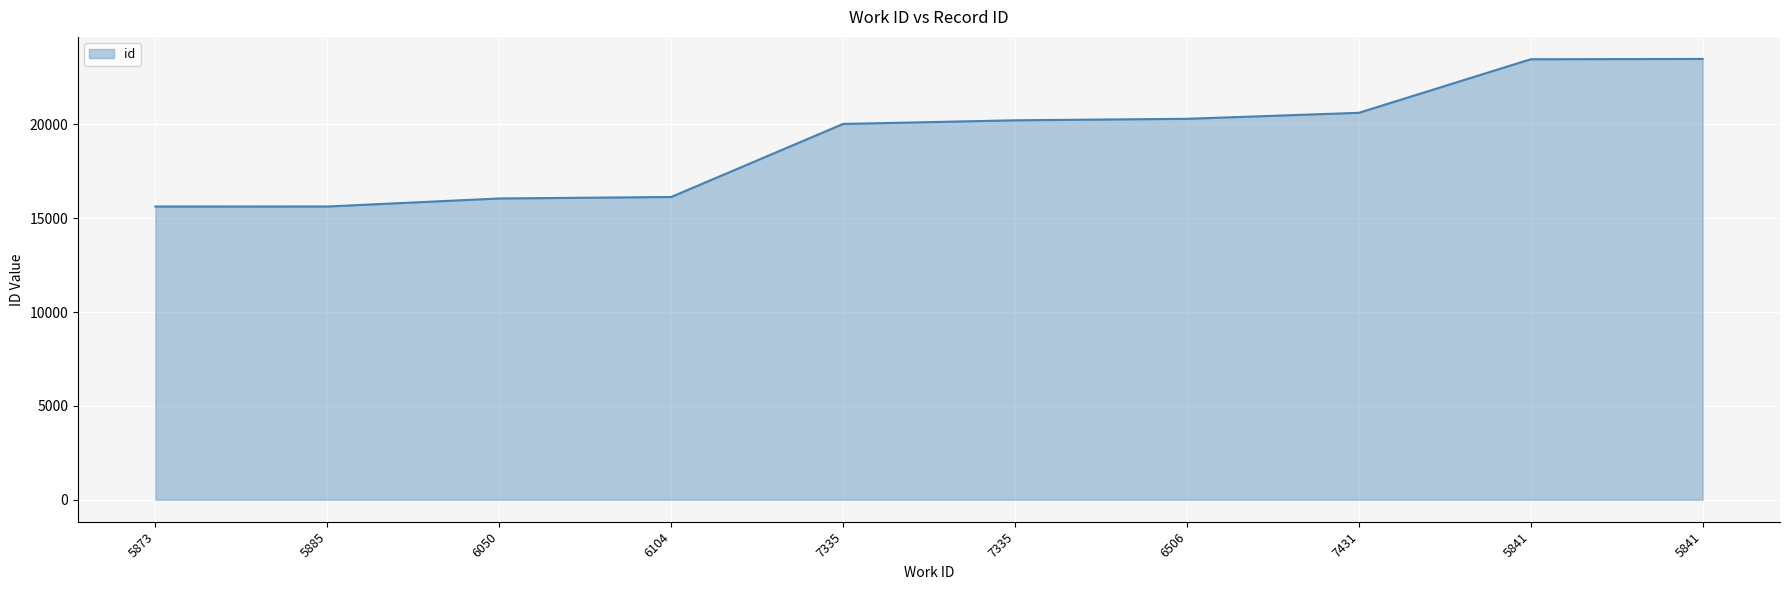

What is the sum of all values?

191593